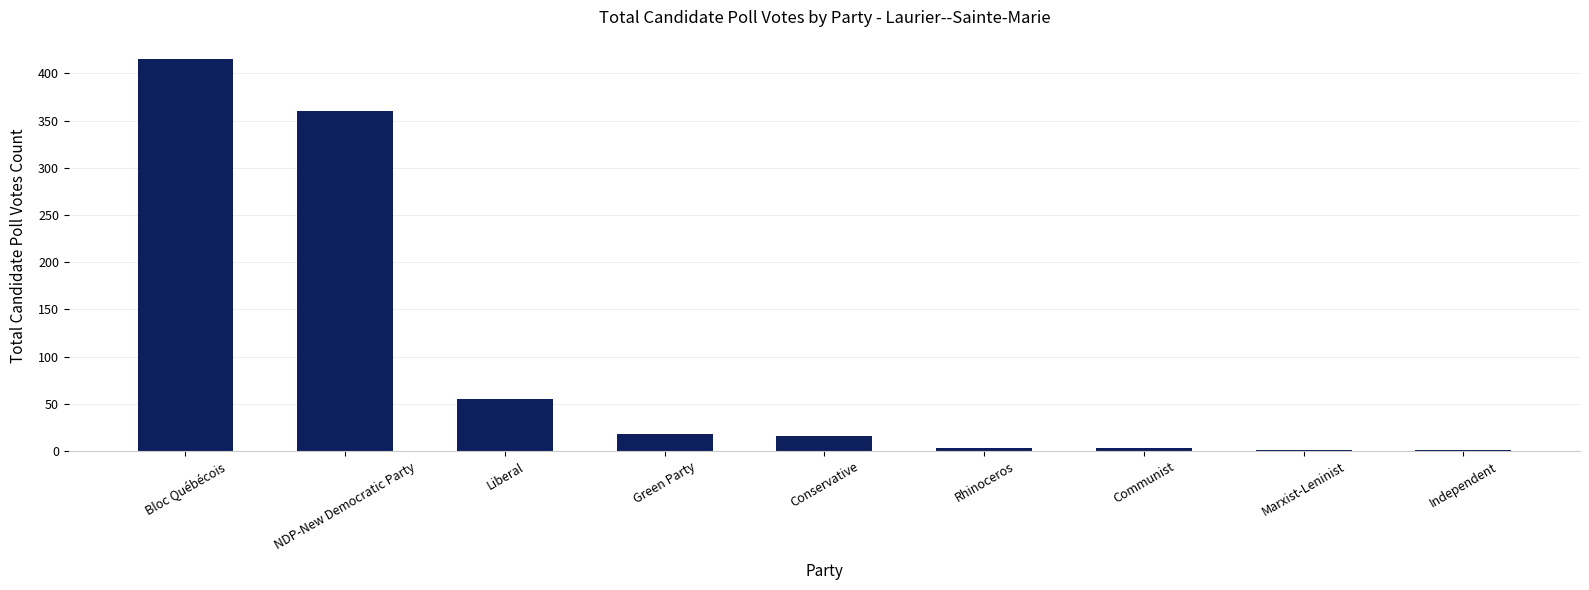

Which category has the highest value across all series?

Bloc Québécois